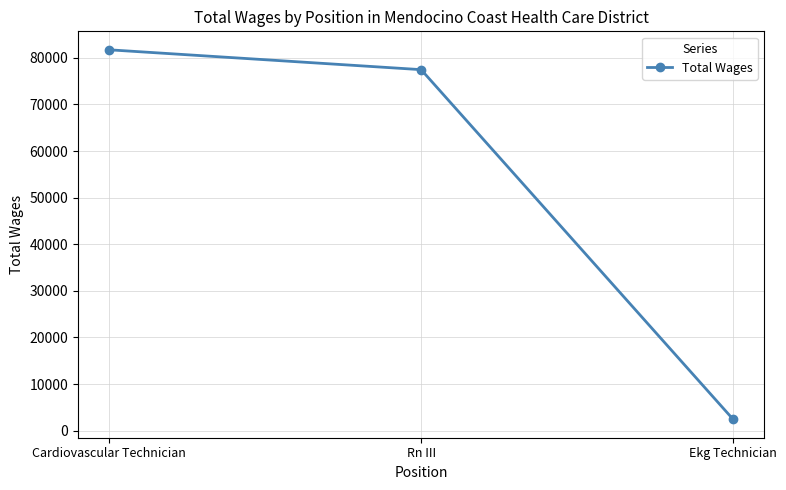

Which has a higher value, Cardiovascular Technician or Ekg Technician?

Cardiovascular Technician